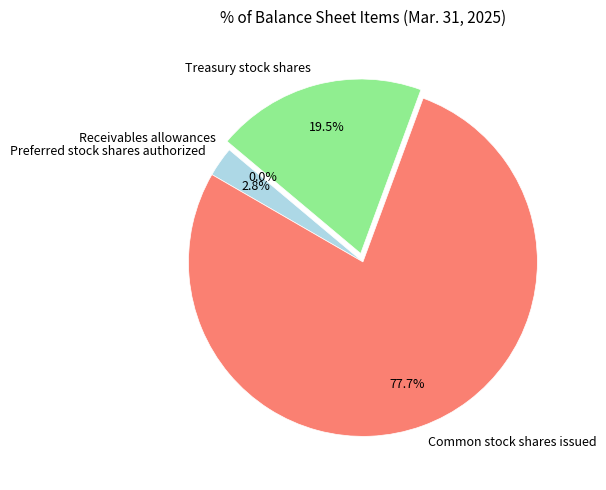

Which slice is the largest?

Common stock shares issued